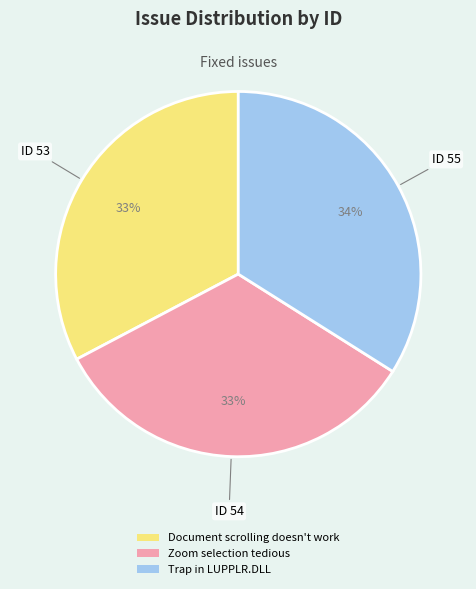

To the nearest percent, what portion does Document scrolling doesn't work represent?

33%